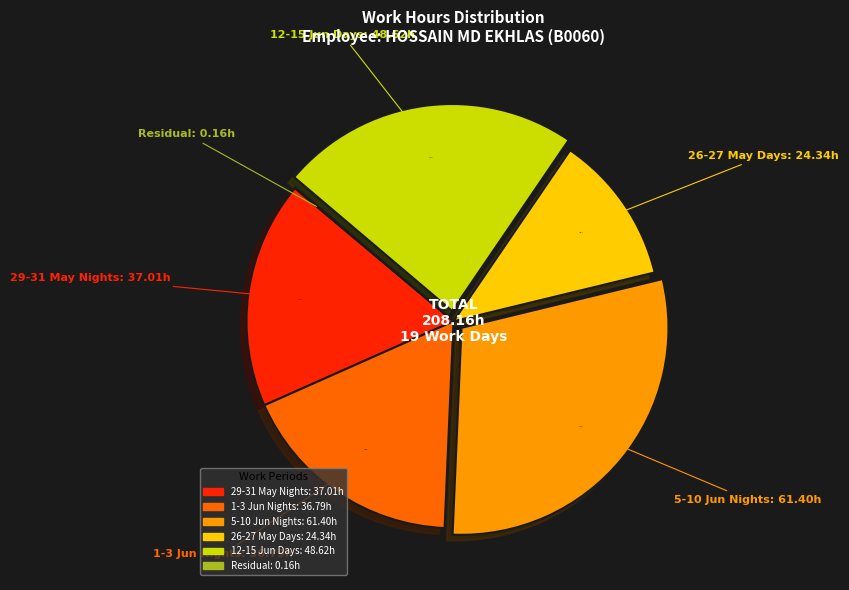

Does any single category account for the majority?

No